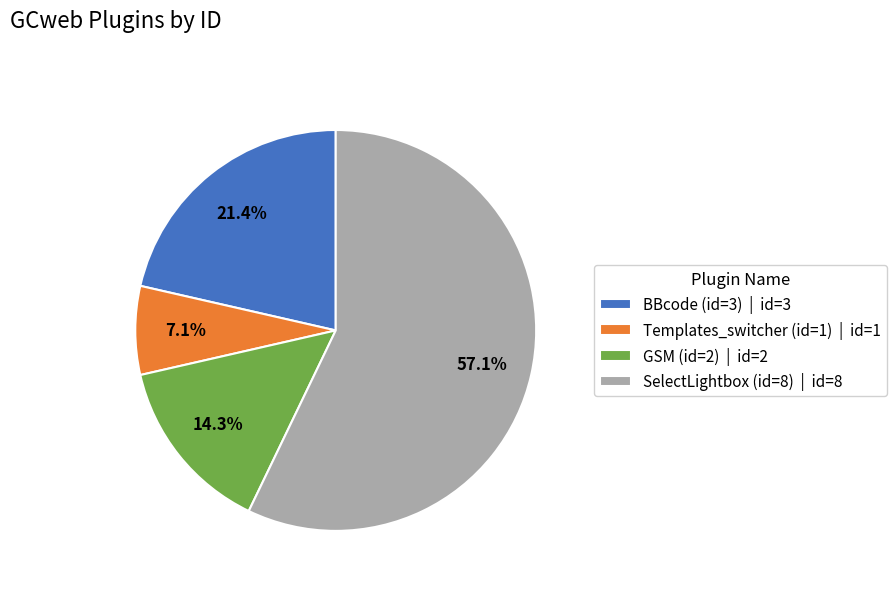

To the nearest percent, what is the average slice percentage?

25%